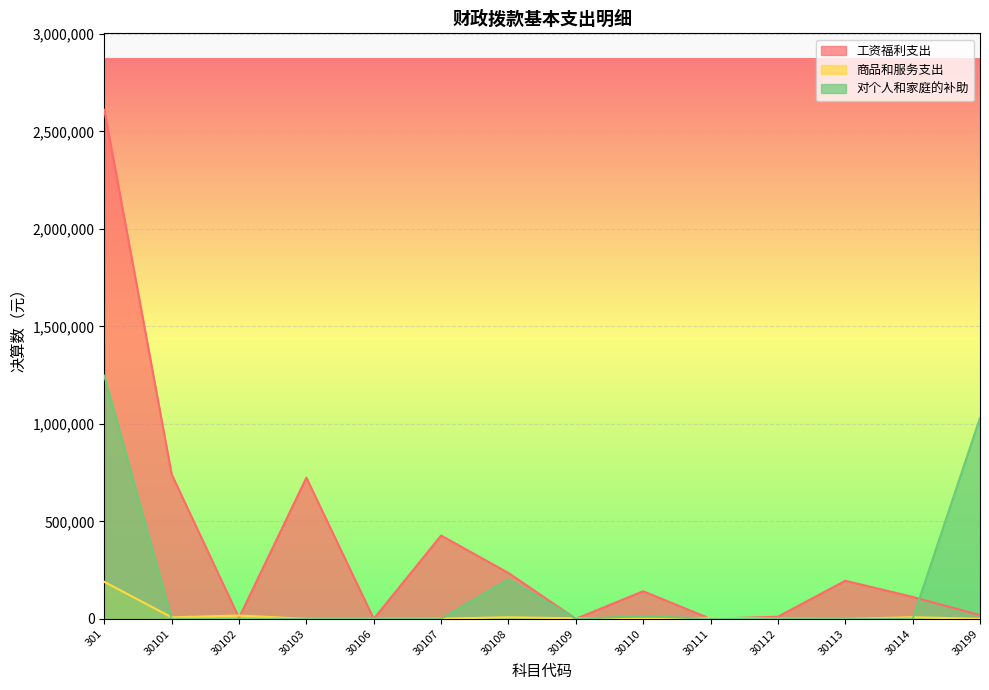

How many values in the 工资福利支出 series exceed 141513?

7